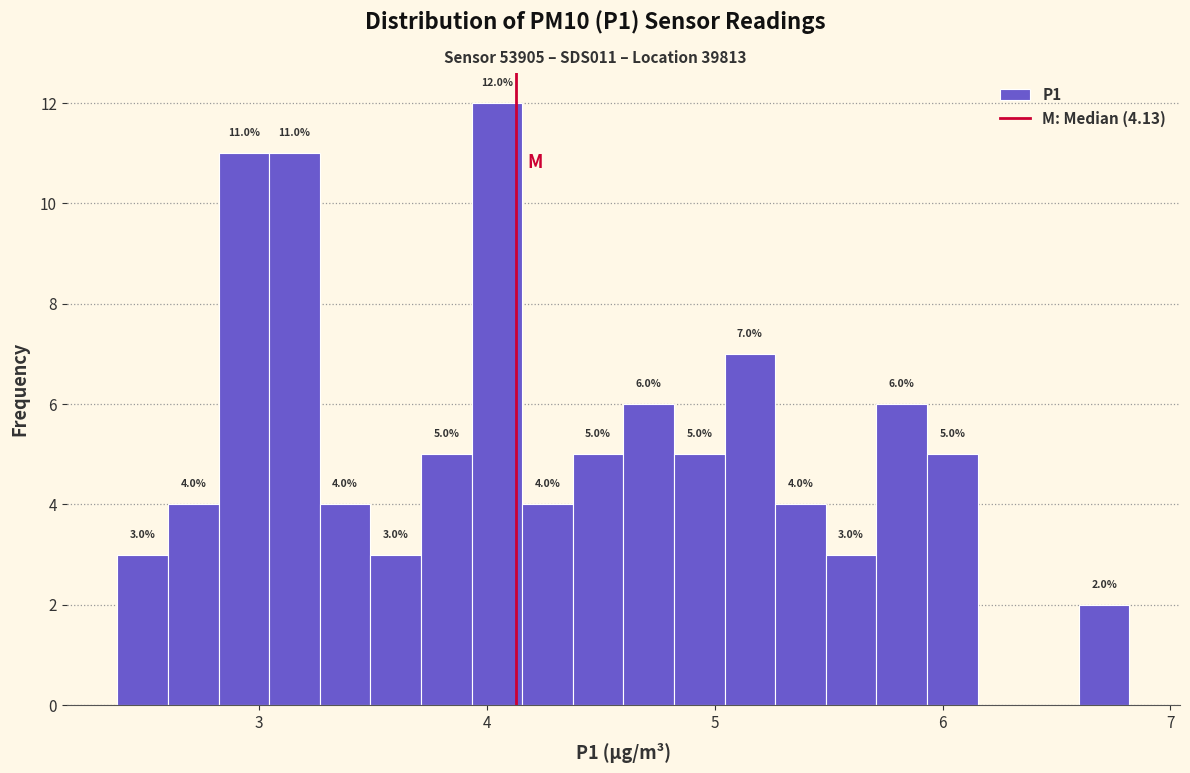

Around what value on the x-axis is the tallest bar? Give the approximate position of its centre, as read against the axis.

4.0